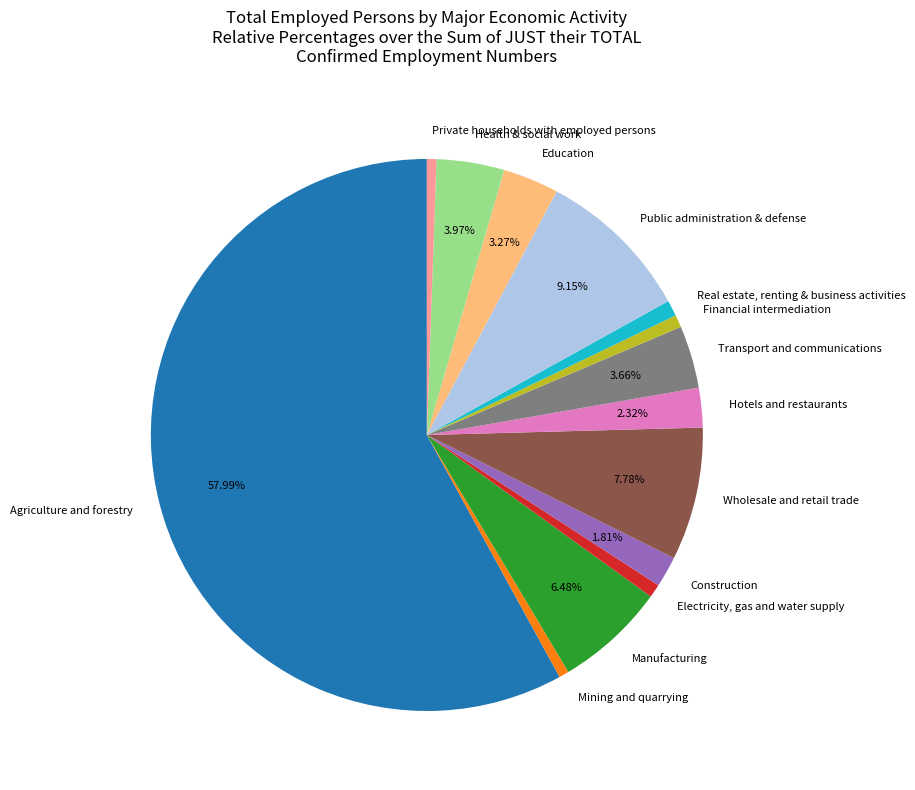

To the nearest percent, what is the average slice percentage?

7%